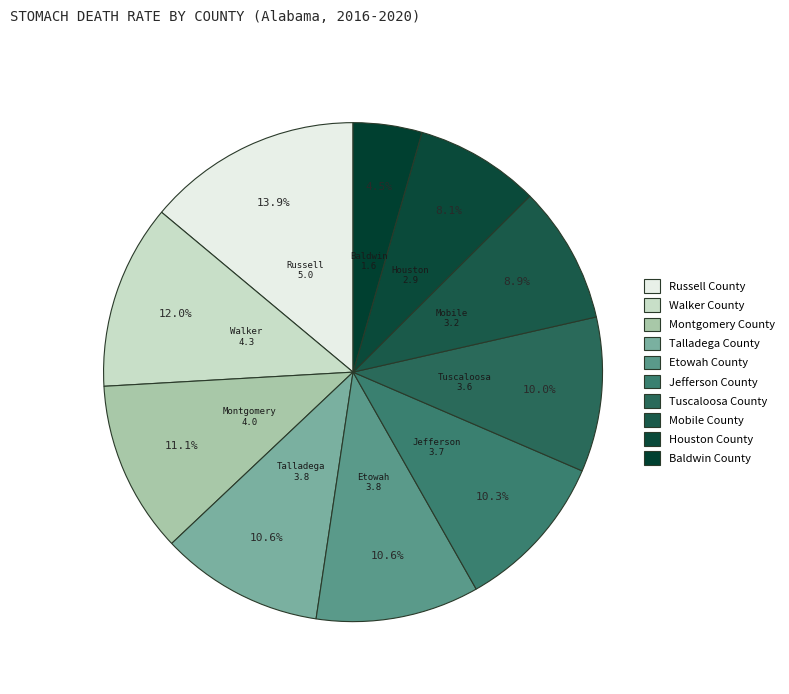

Which slice is the largest?

Russell County